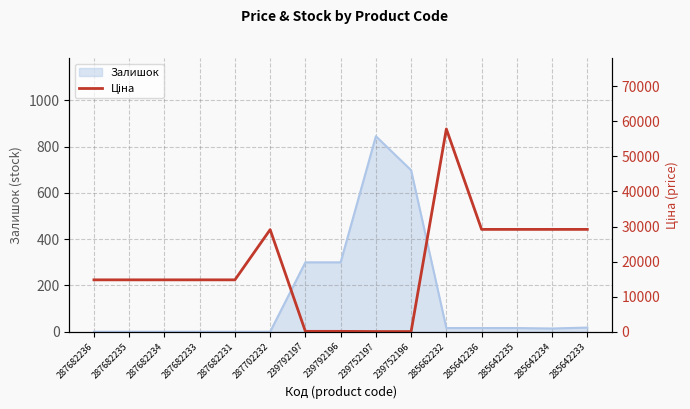

Reading right to left, extract all data points from this chart.

29188.5	29188.5	29188.5	29188.5	57826.2	55.9	55.9	111.7	111.7	29119.2	14800.8	14800.8	14800.8	14800.8	14800.8